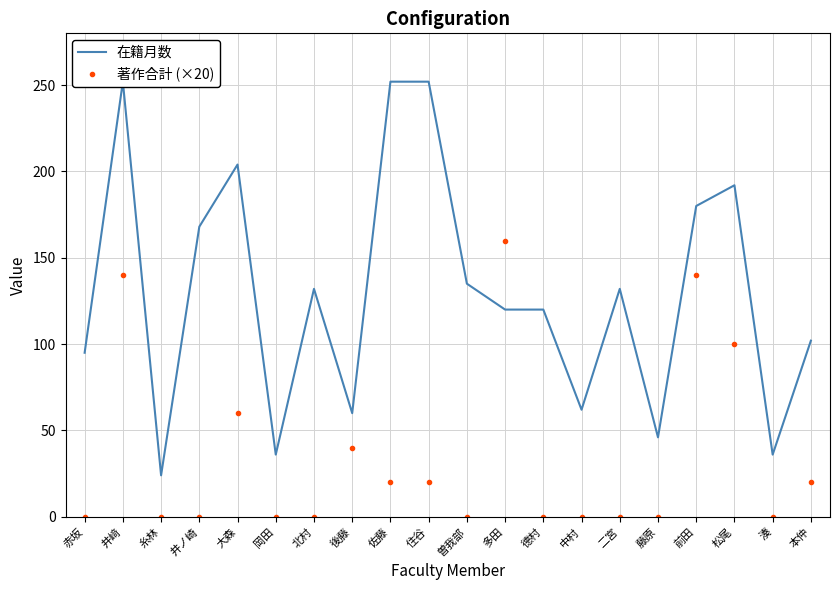

Between which two adjacent categories do 在籍月数 and 著作合計 (×20) first intersect?

曽我部 and 多田